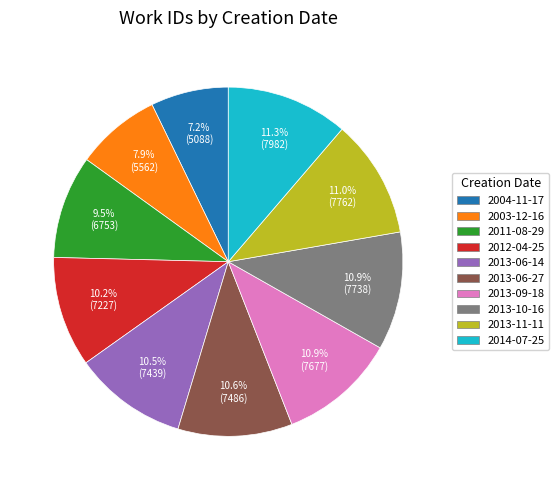

To the nearest percent, what percentage of the pie is 2014-07-25?

11%